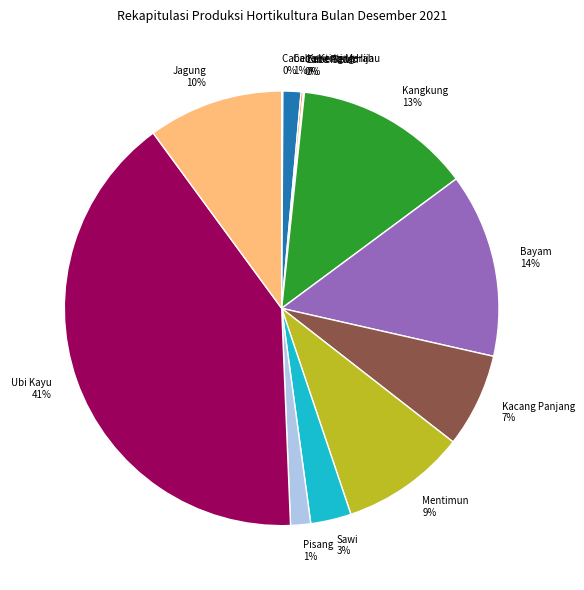

To the nearest percent, what percentage of the pie is Kangkung?

13%